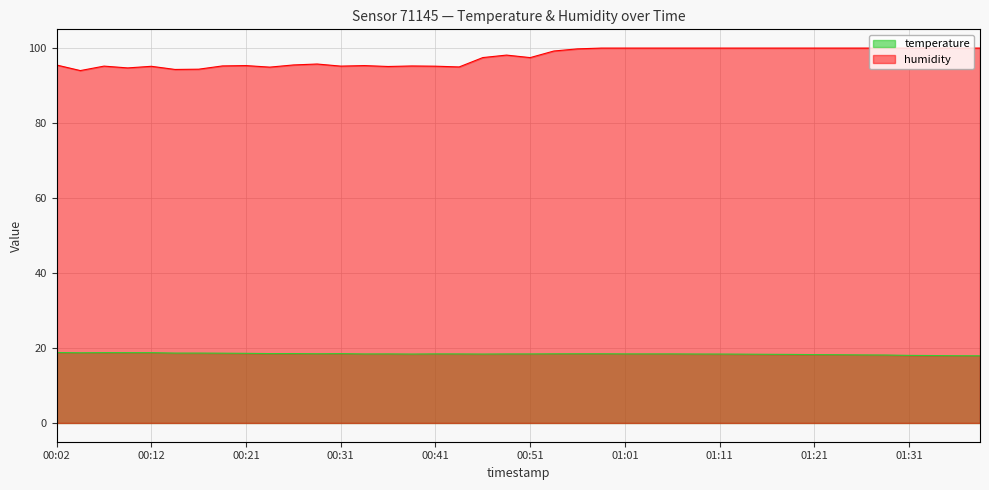

The humidity series shows 160.9 at 01:16. True or false?

False